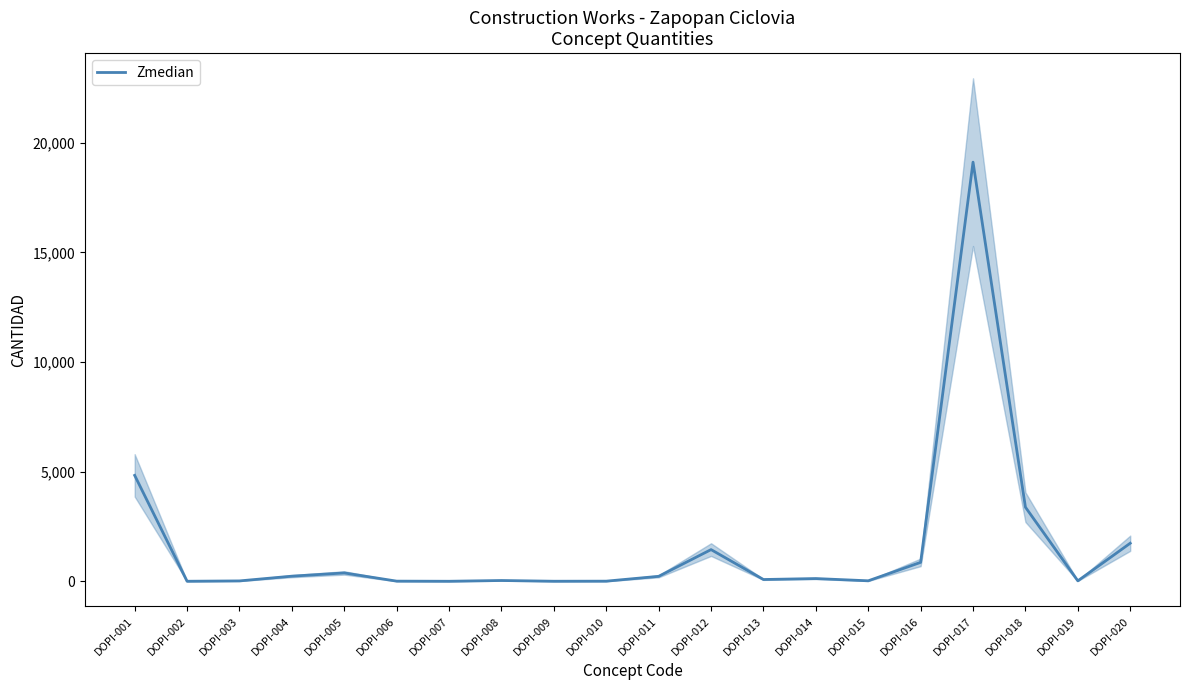

What is the average value?

1631.5